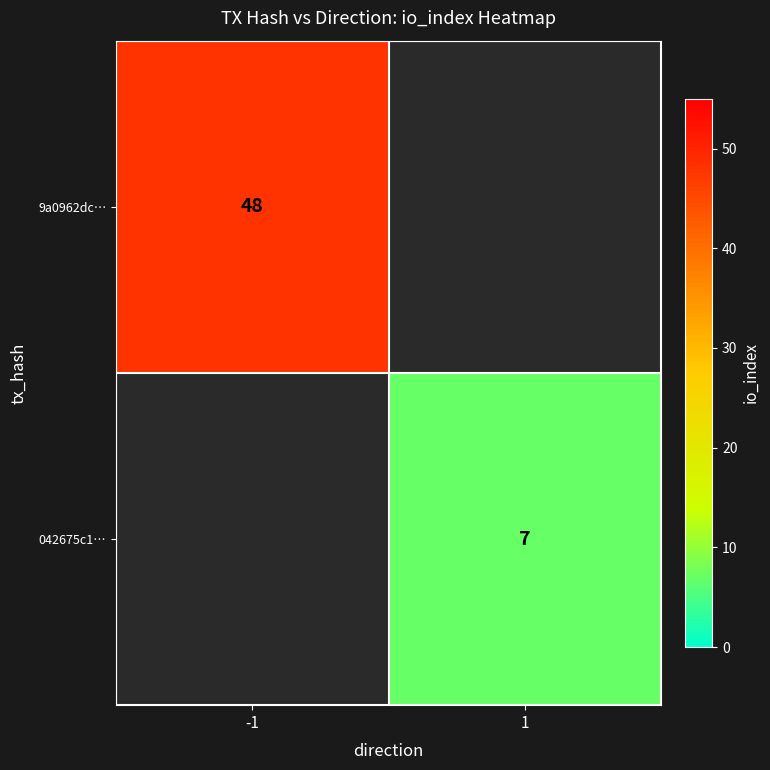

Is the value of 9a0962dc… at -1 greater than the value of 042675c1… at 1?

Yes